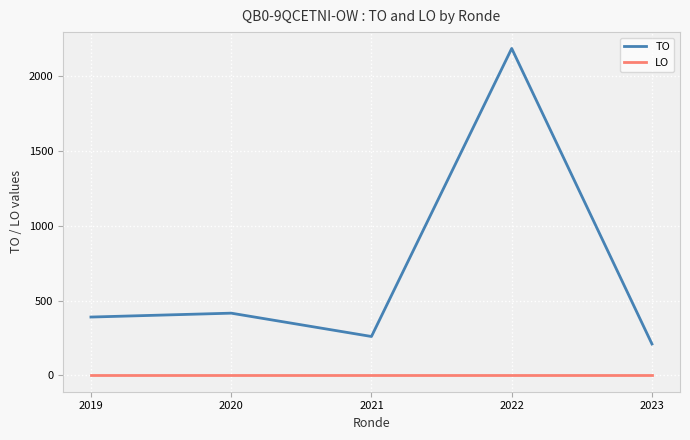

Between 2021 and 2023, which series saw the biggest shift?

TO